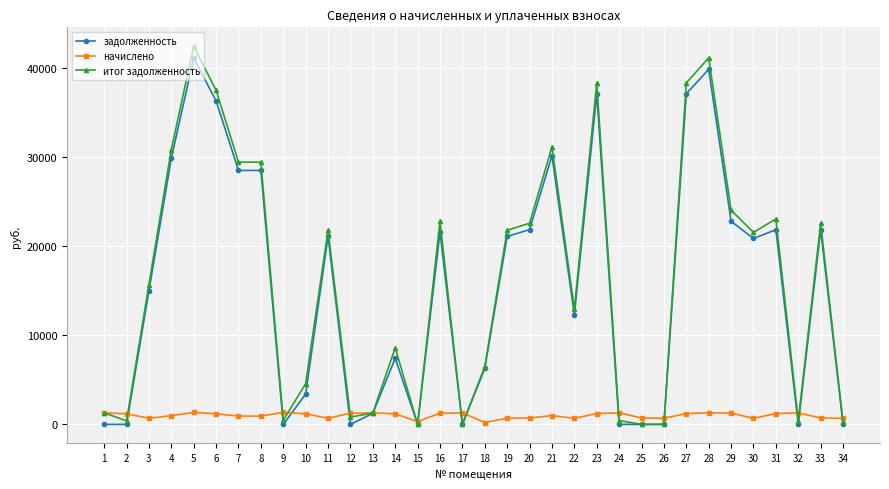

Which series changed the most between 14 and 34?

итог задолженность